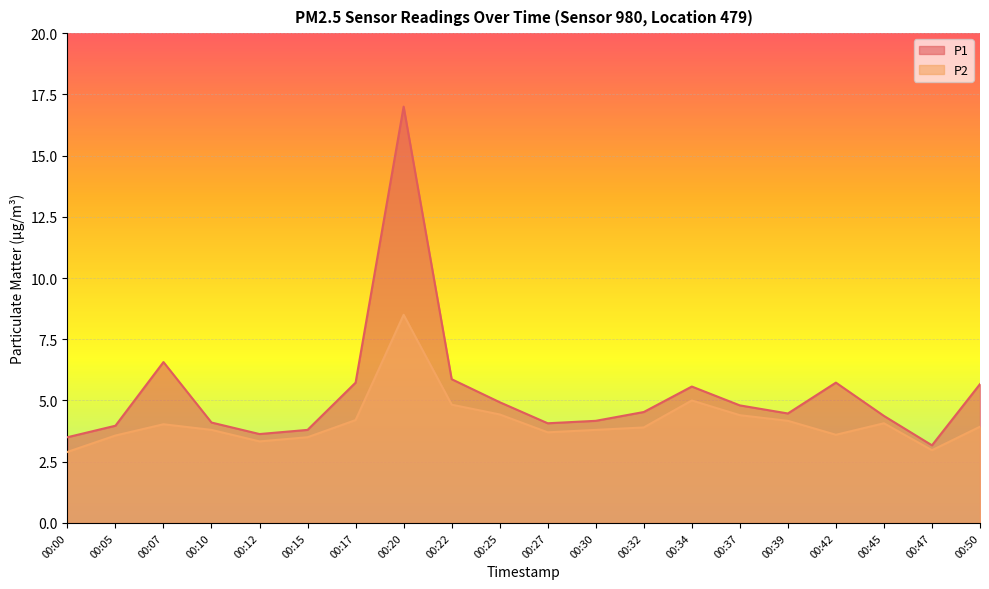

Between 00:20 and 00:39, which is larger?

00:20